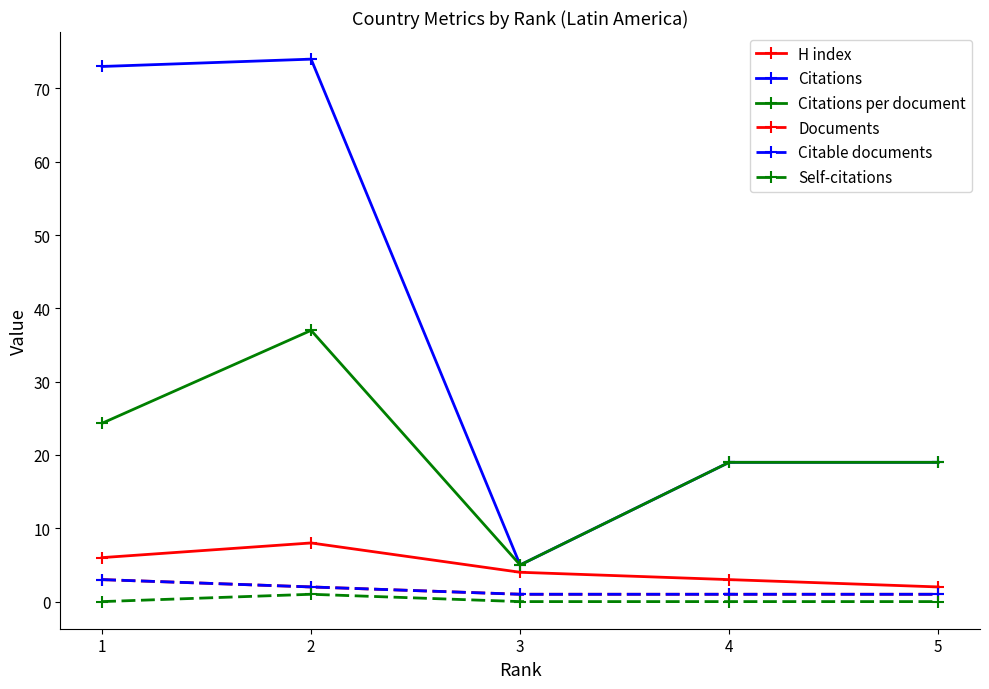

At which label is H index closest to 5?

1